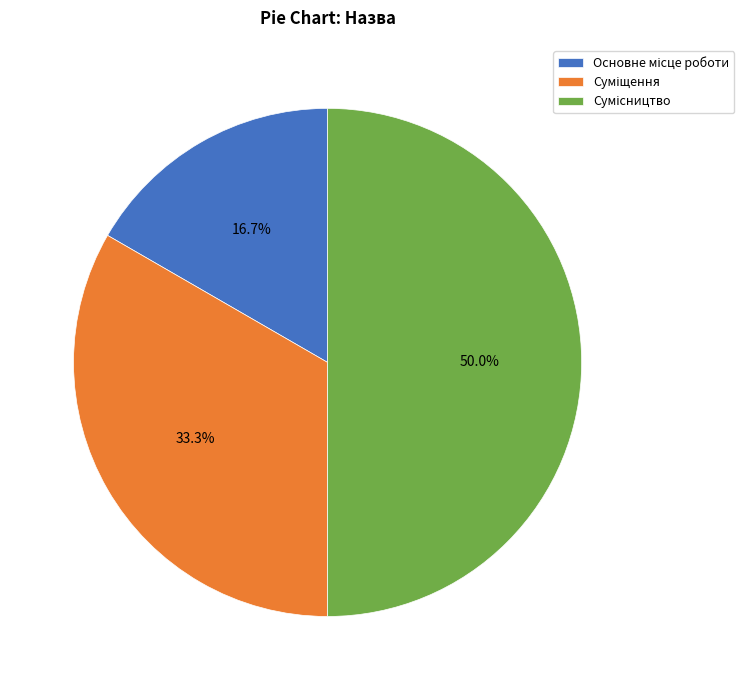

What is the ratio of the value at Основне місце роботи to the value at Суміщення?

0.5